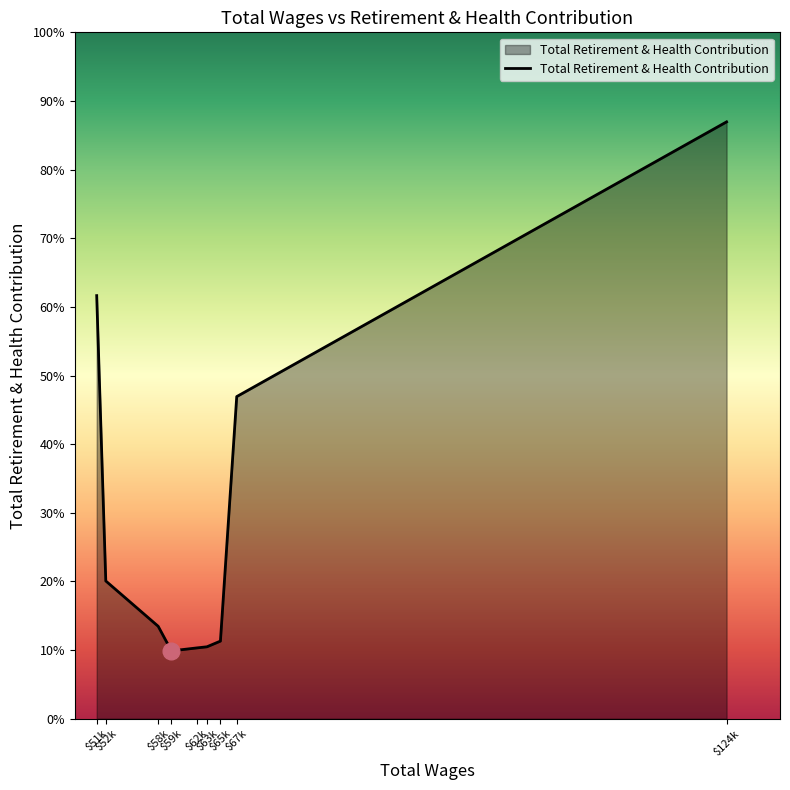

Does the chart have visible grid lines?

No